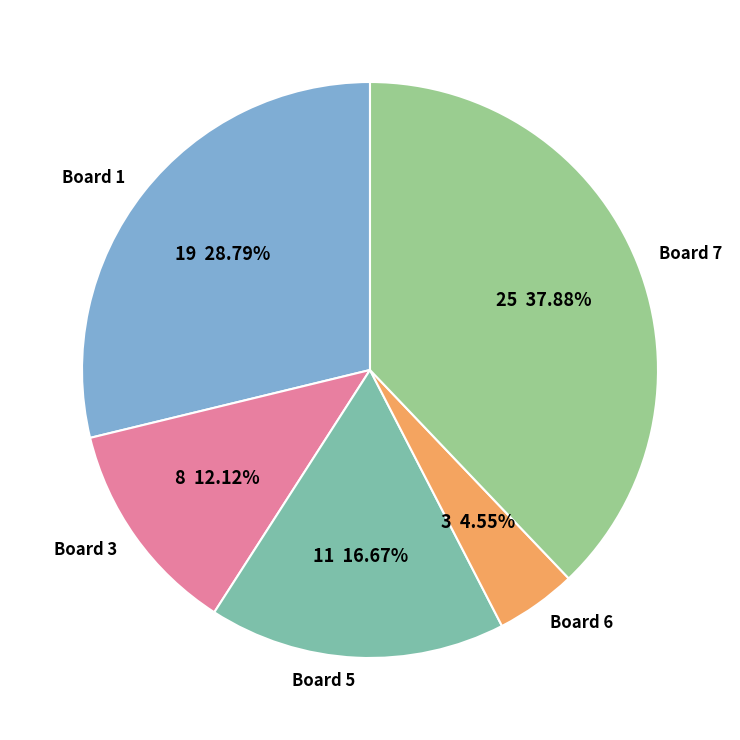

How much of the chart is everything except Board 7?

62.1%